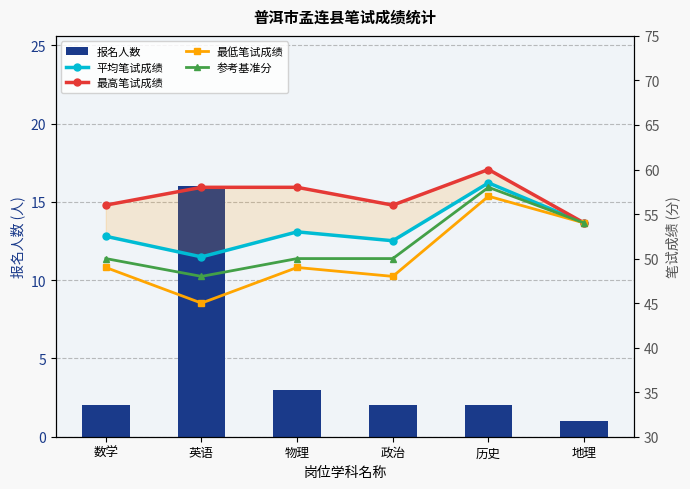

What are all the series names shown in the legend?

报名人数, 平均笔试成绩, 最高笔试成绩, 最低笔试成绩, 参考基准分